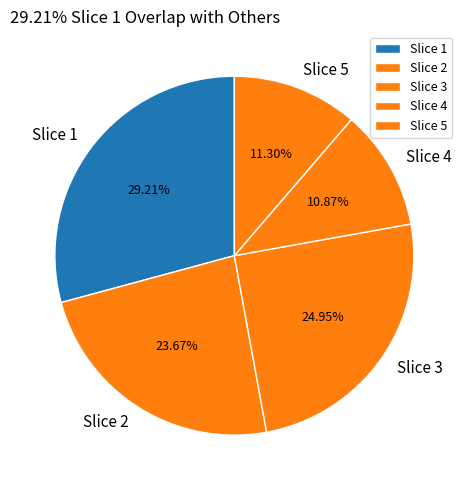

Does any single category account for the majority?

No